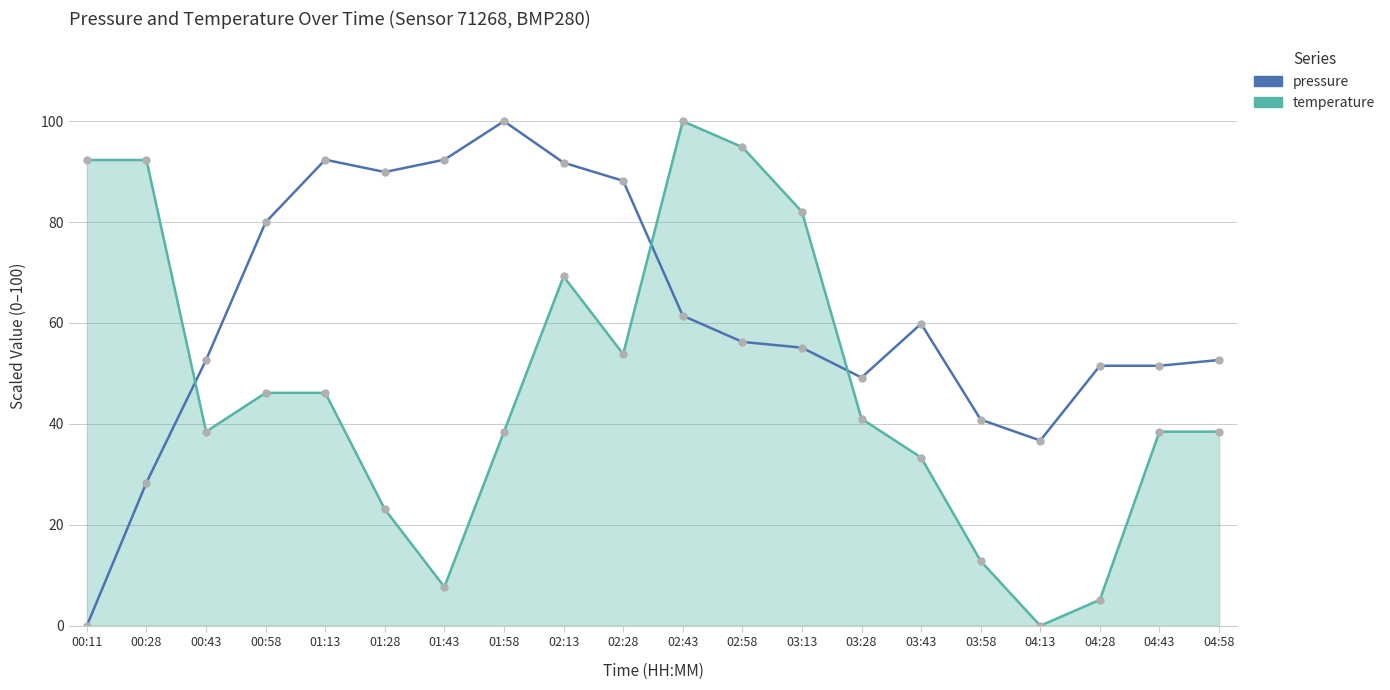

Is it true that pressure equals 19.3 at 00:28?

False